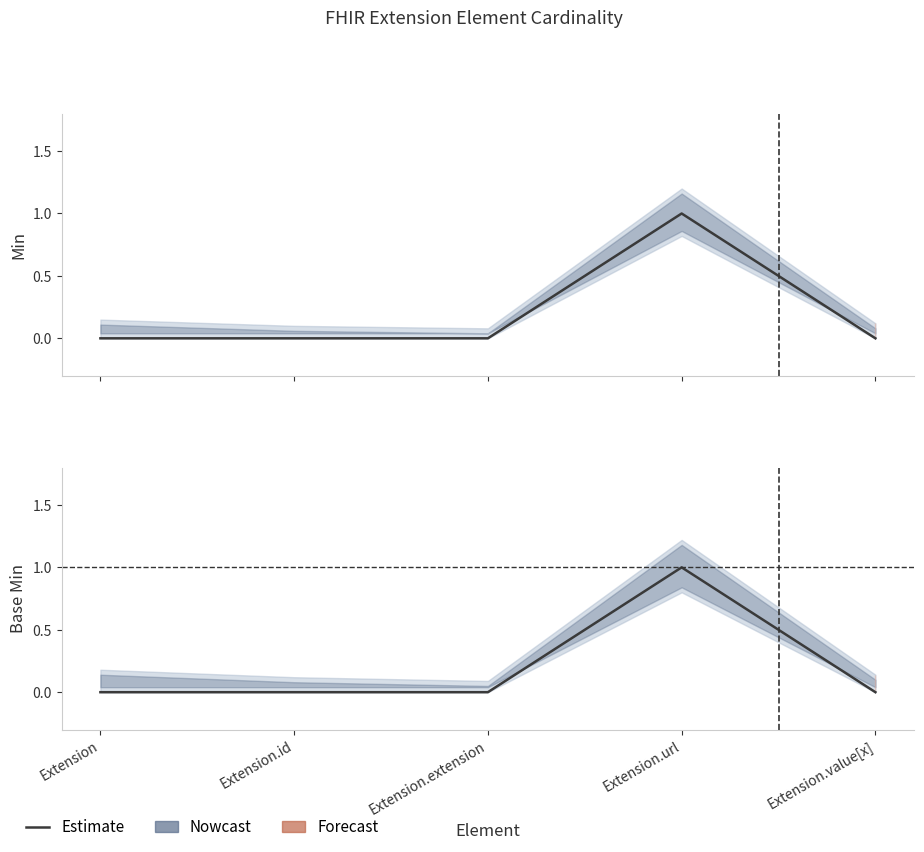

Reading left to right, transcribe all the data shown in this chart.

Min (Nowcast): 0	0	0	1	0
Base Min (Nowcast): 0	0	0	1	0